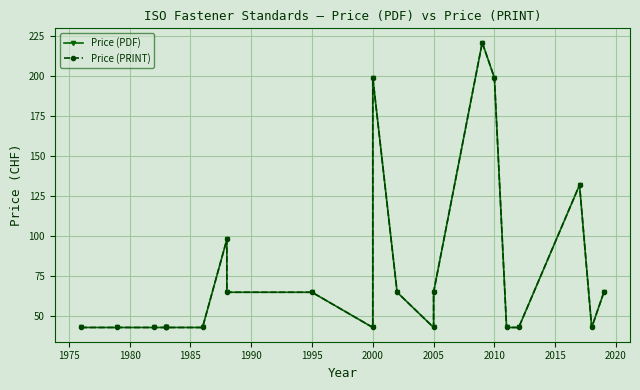

What are all the series names shown in the legend?

Price (PDF), Price (PRINT)